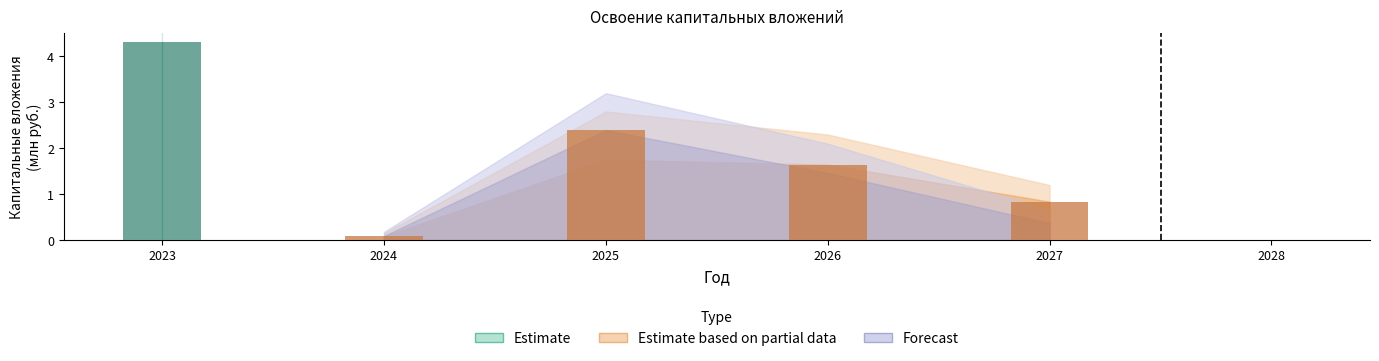

What is the sum of all values?

9.3